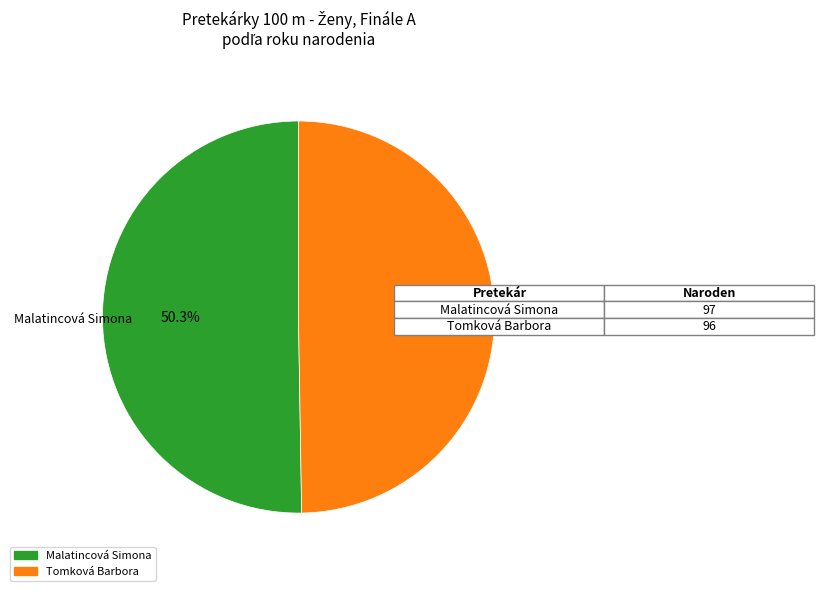

The Tomková Barbora slice represents 50% of the pie. True or false?

True